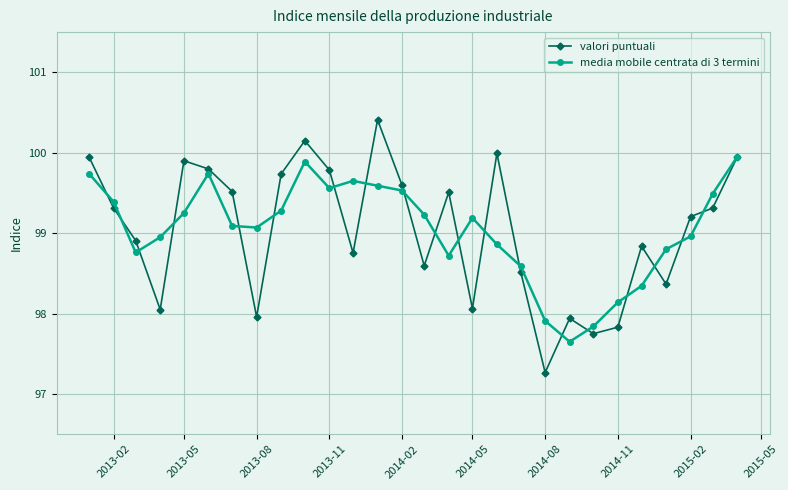

Which series has the widest spread of values?

valori puntuali